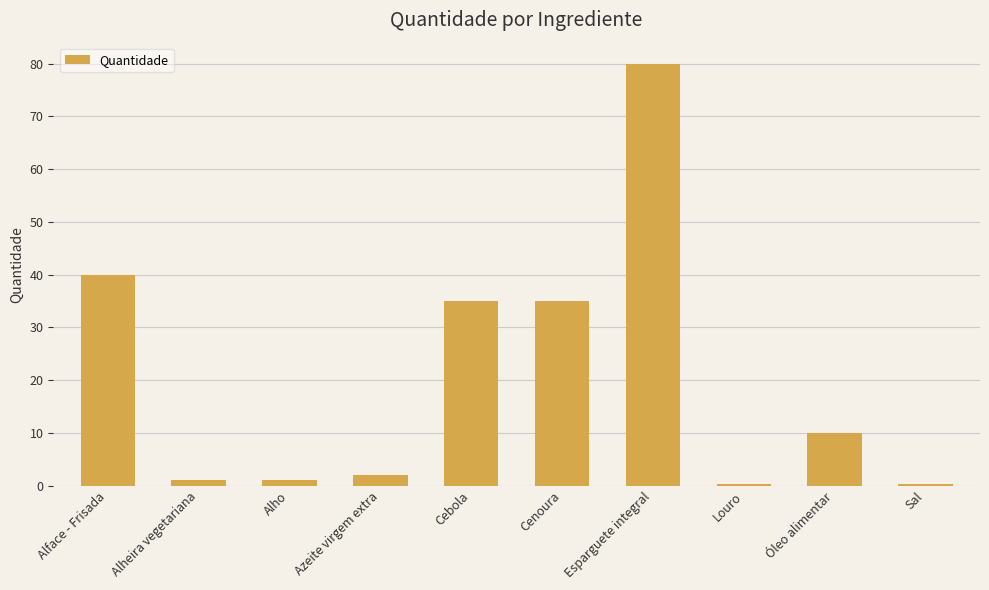

The value at Óleo alimentar is 10.0. True or false?

True